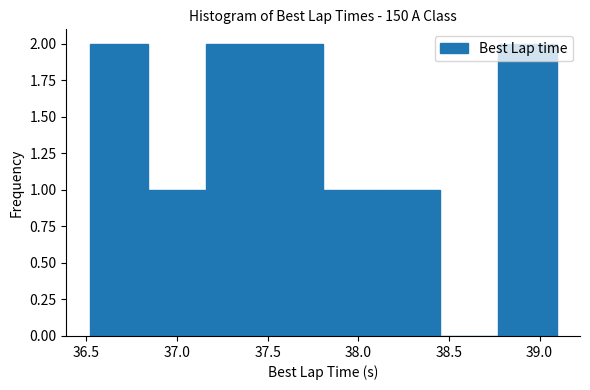

Reading left to right, transcribe this chart: for each bar, give the range it covers on the x-axis and its height. Neither the bar edges nor the heights are printed on the chart, so give them approximately, as read against the axes.

36.50 to 36.85: 2
36.85 to 37.15: 1
37.15 to 37.50: 2
37.50 to 37.80: 2
37.80 to 38.15: 1
38.15 to 38.45: 1
38.45 to 38.75: 0
38.75 to 39.10: 2